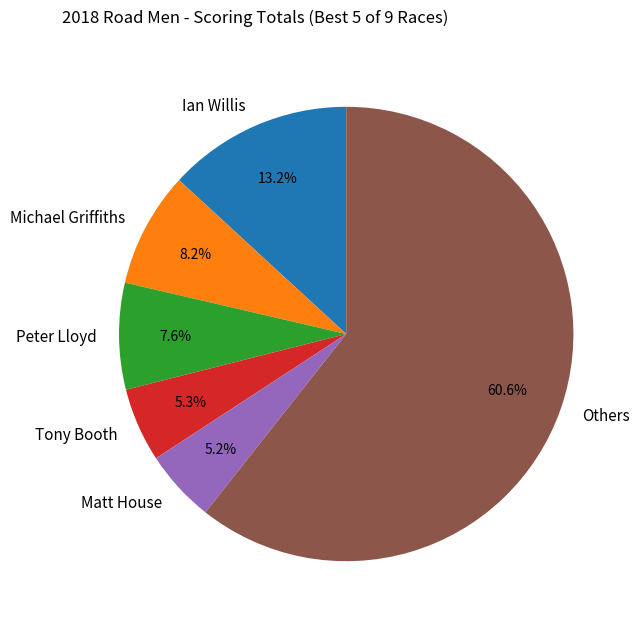

Which has a higher value, Tony Booth or Peter Lloyd?

Peter Lloyd